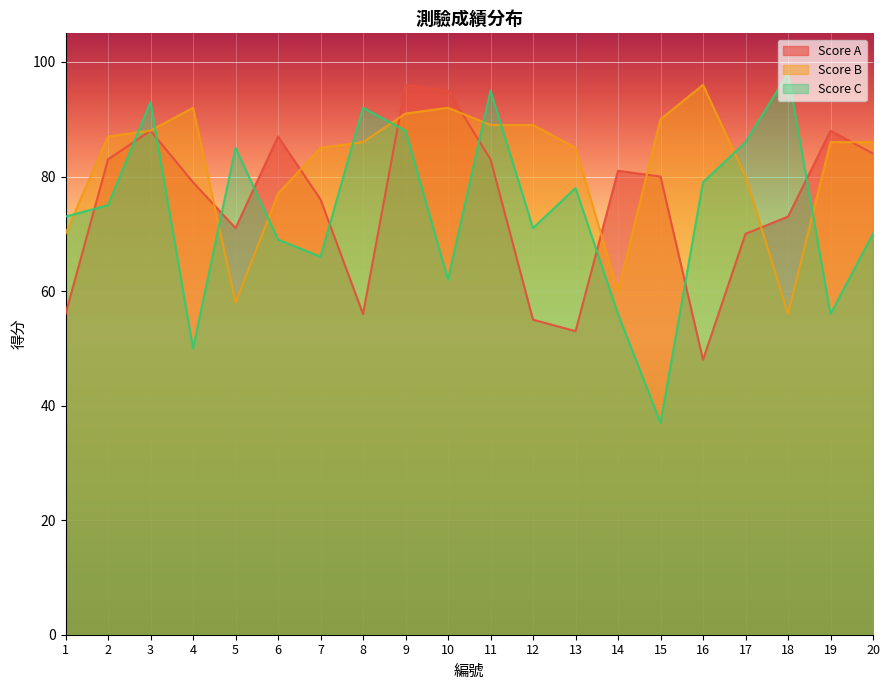

Between which two adjacent categories do Score B and Score A first intersect?

4 and 5